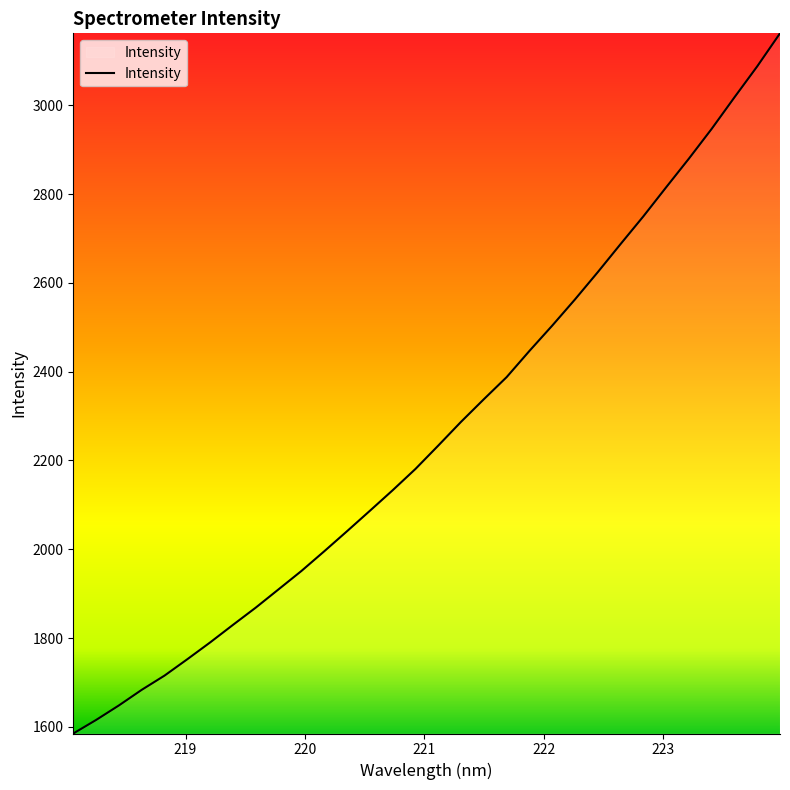

What is the sum of all values?

72518.3